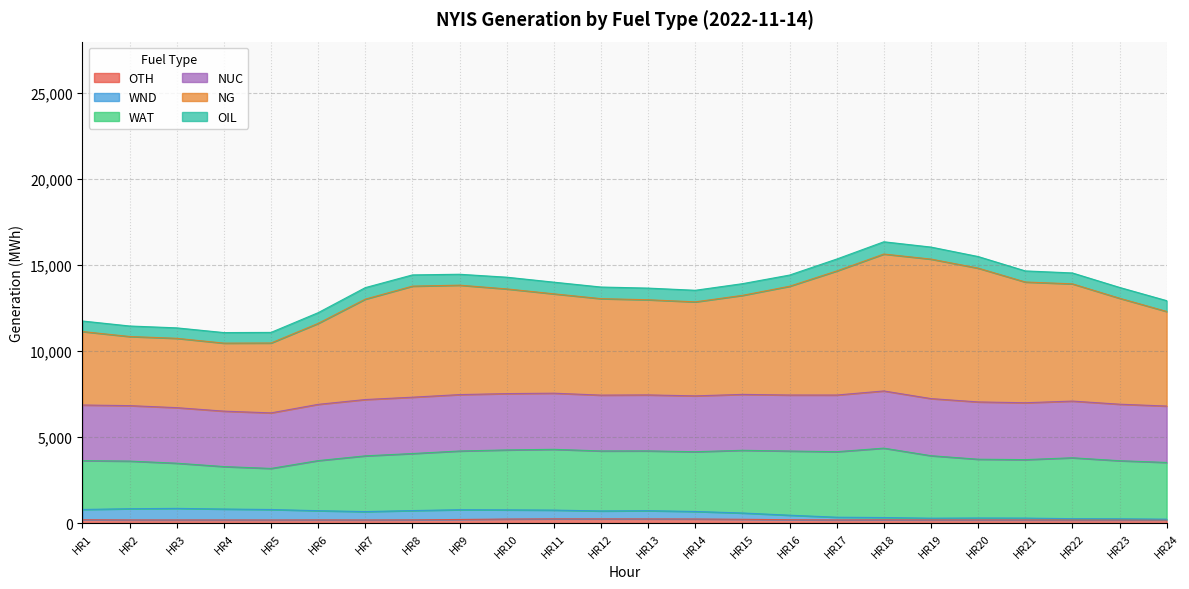

What is the smallest value displayed?

177